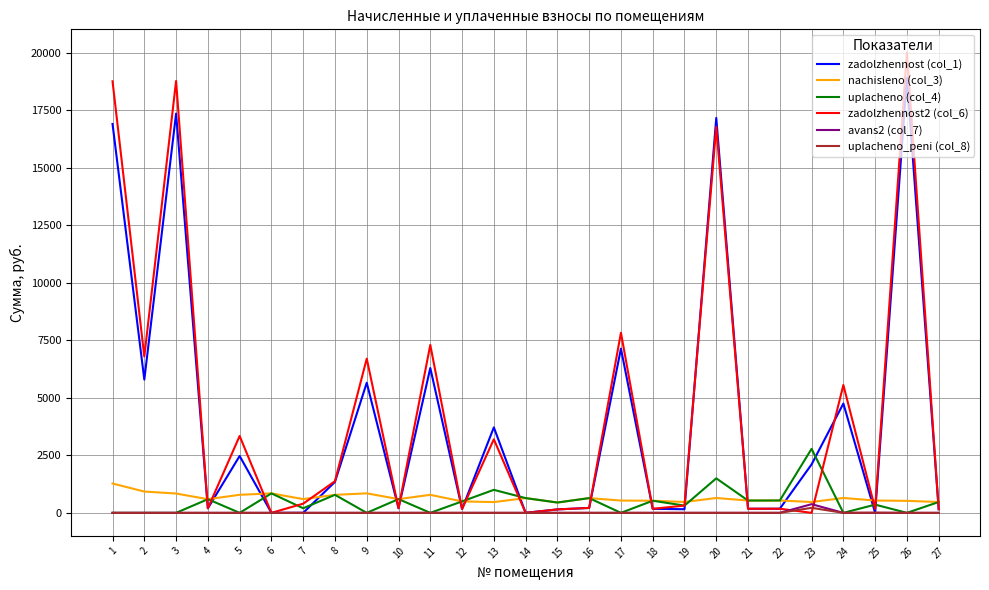

Where is the first local minimum for zadolzhennost2 (col_6)?

2